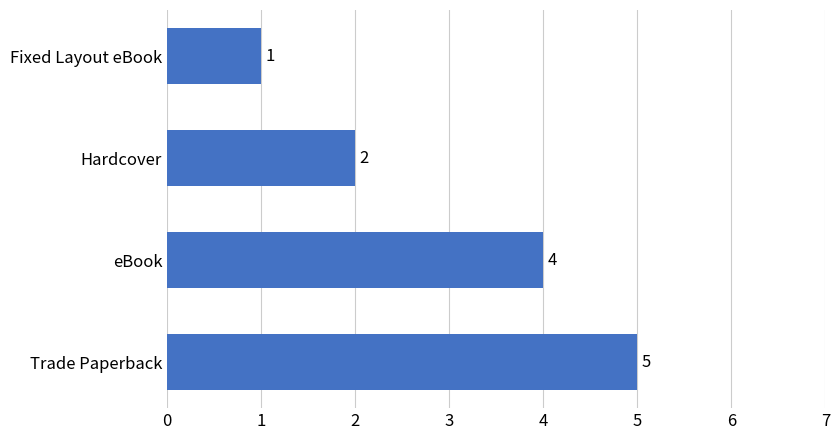

Is it true that the value at Hardcover is 3?

False